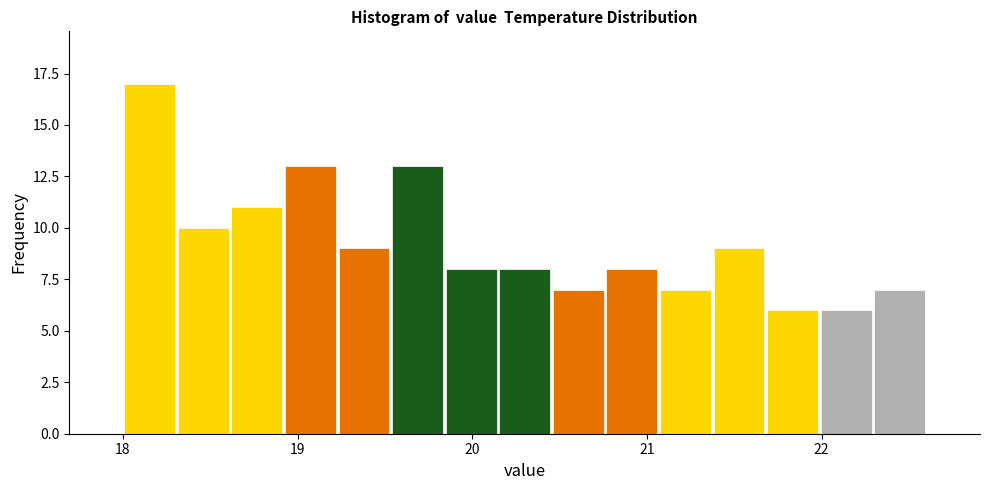

Read against the x-axis, roughly where is the centre of the tallest bar?

18.2